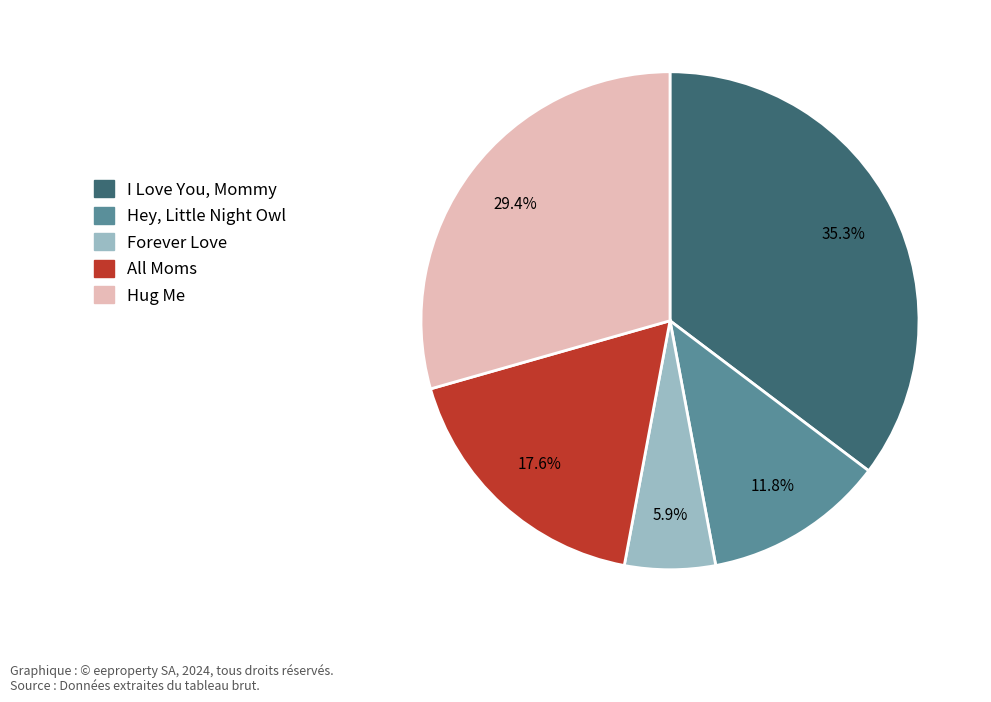

To the nearest percent, what is the difference between the Hug Me and All Moms slice percentages?

12%